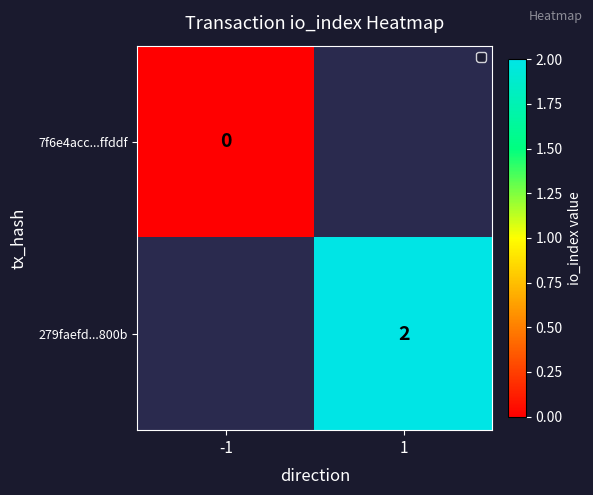

Is the value of 7f6e4acc...ffddf at -1 greater than the value of 279faefd...800b at 1?

No